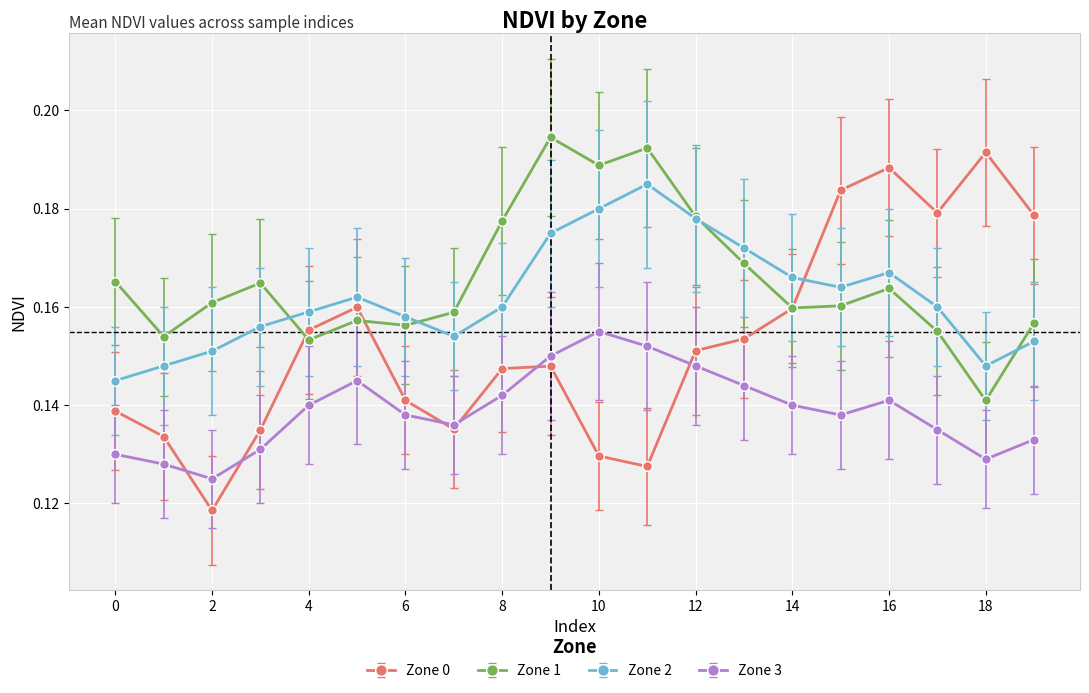

True or false: Zone 3 and Zone 1 cross at least once.

False